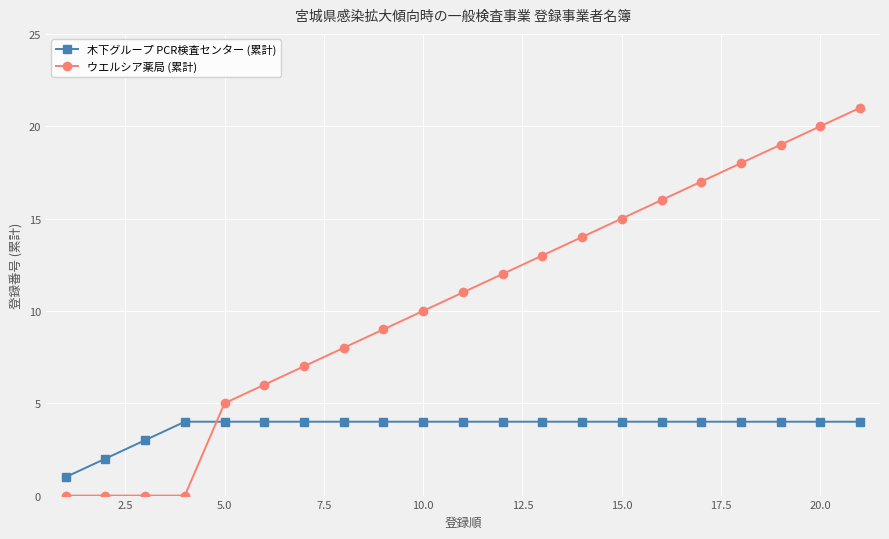

Which series has the largest range (max minus min)?

ウエルシア薬局 (累計)